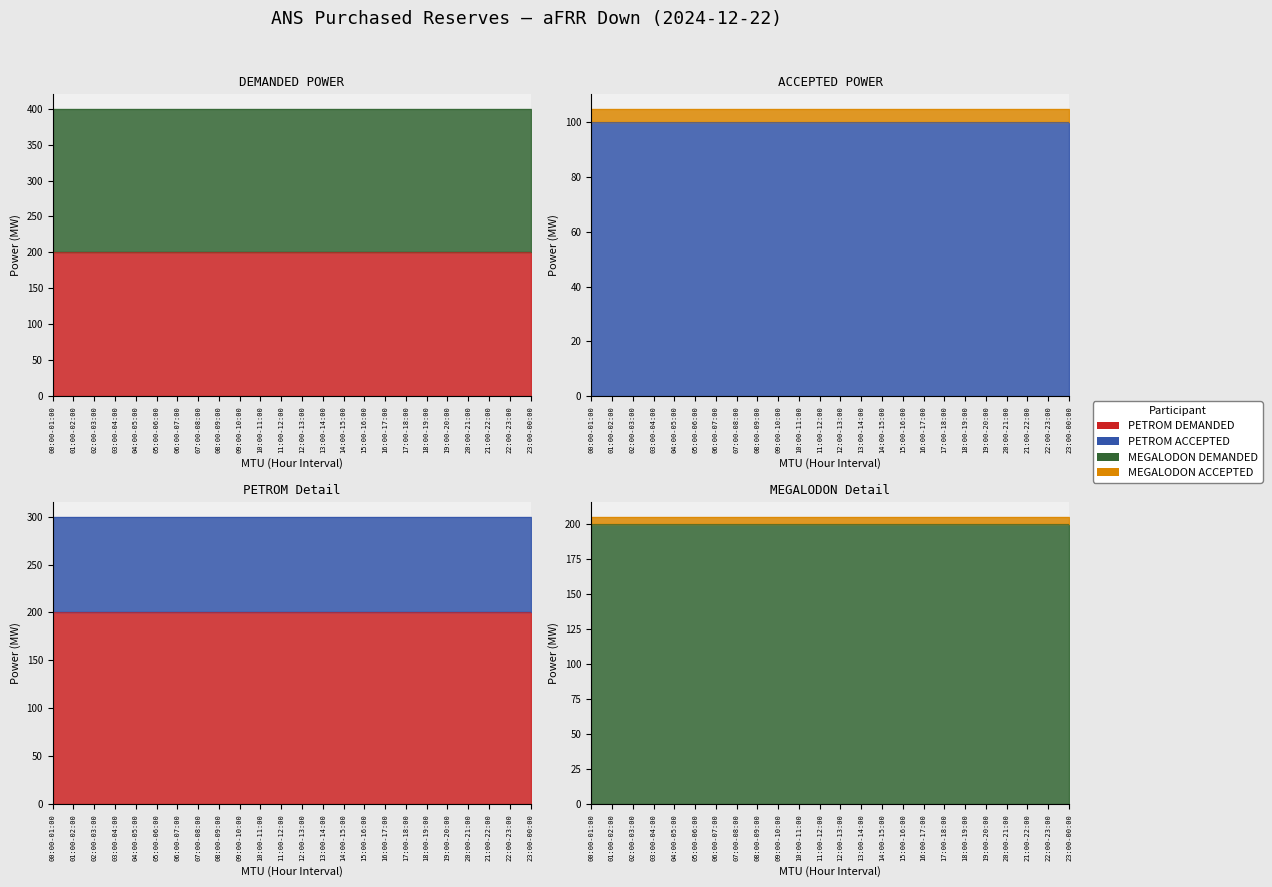

At which category does the chart reach its peak across all series?

00:00-01:00